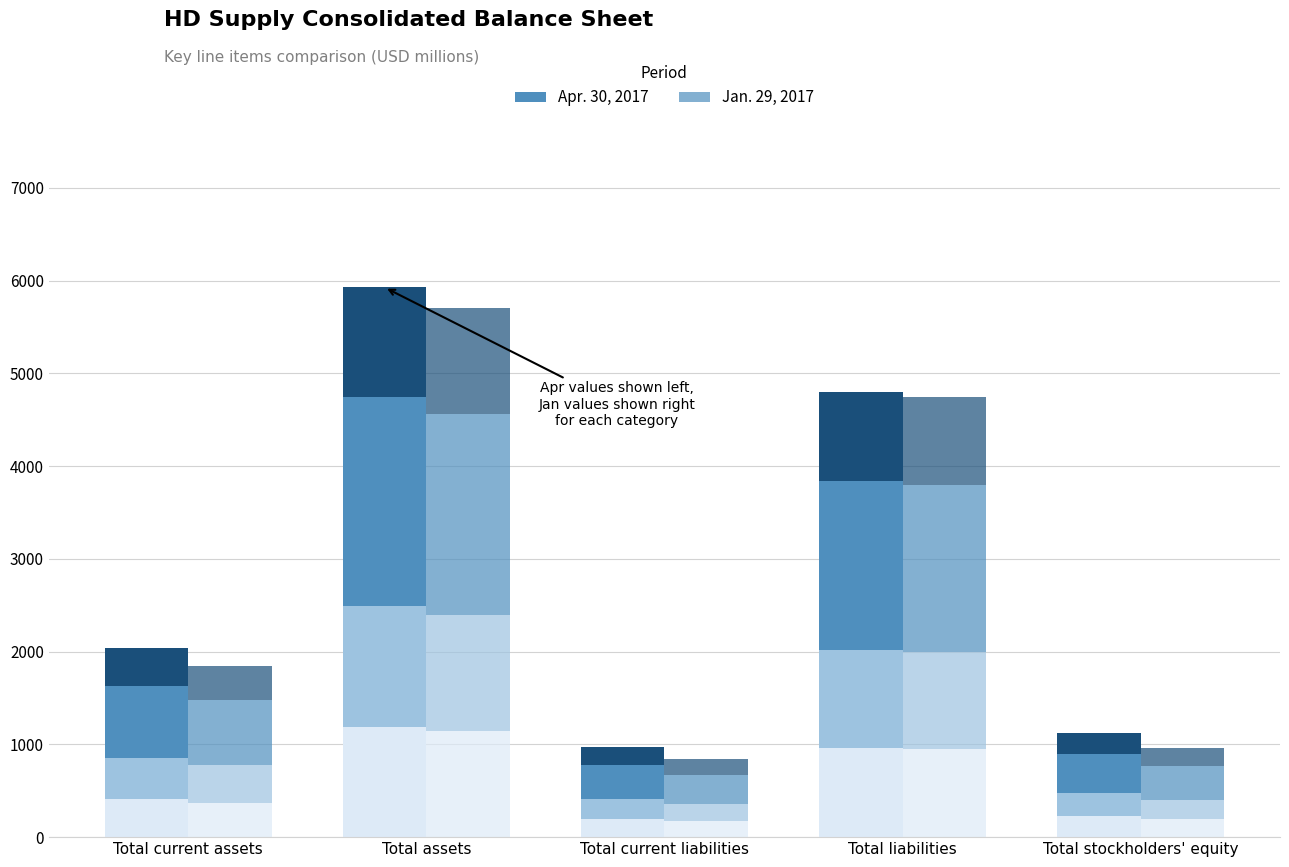

Rank the series at Total assets from highest to lowest value.

Apr. 30, 2017, Jan. 29, 2017